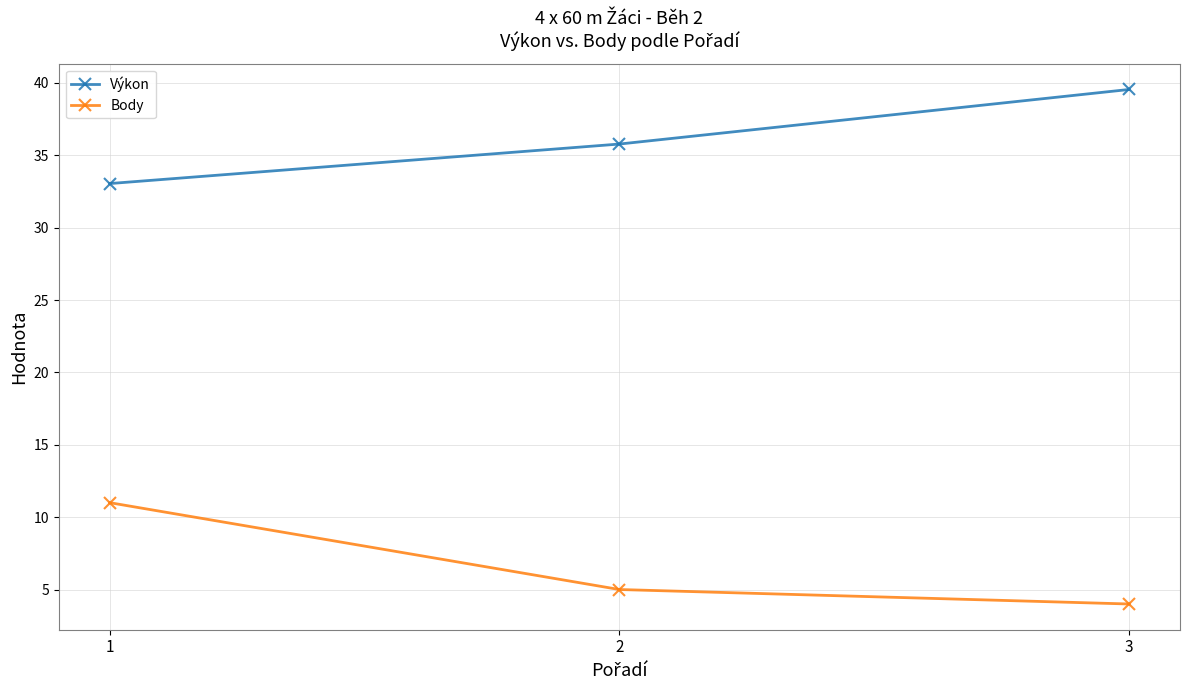

At 2, list the series in order from largest to smallest.

Výkon, Body